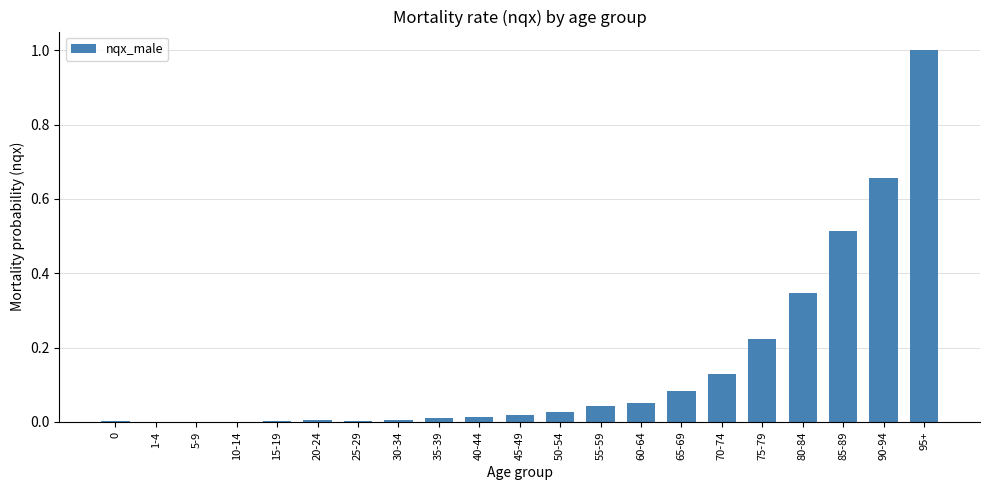

How many series are shown in this chart?

1